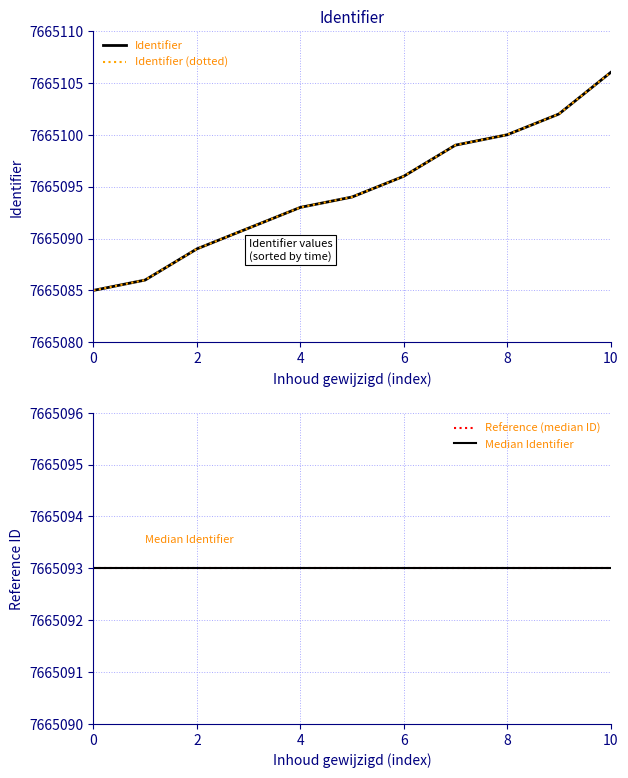

True or false: Reference (median ID) and Identifier intersect in this chart.

False